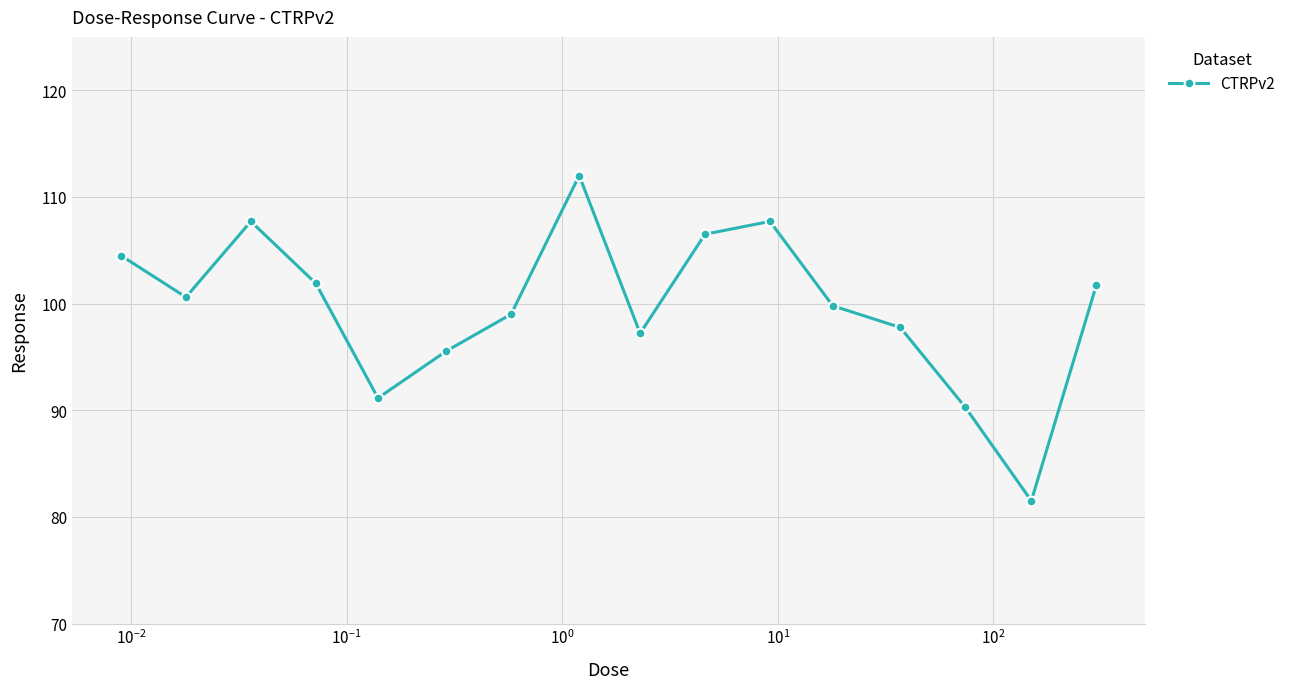

Count the number of categories in the chart.

16